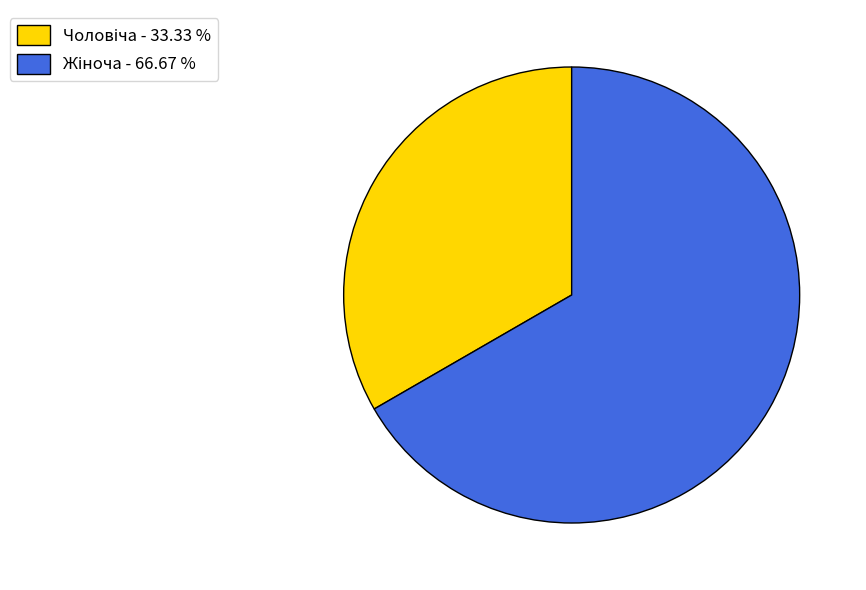

To the nearest percent, what portion does Жіноча represent?

67%